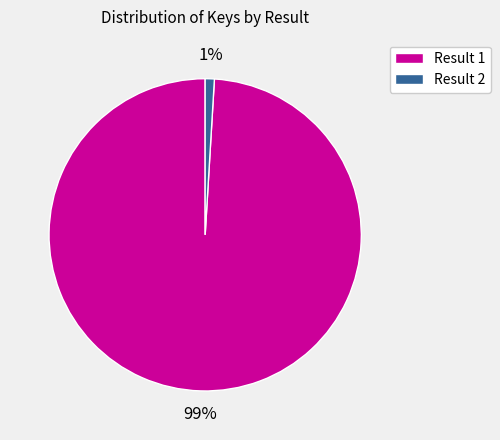

Is the sum of Result 2 and Result 1 greater than half?

Yes